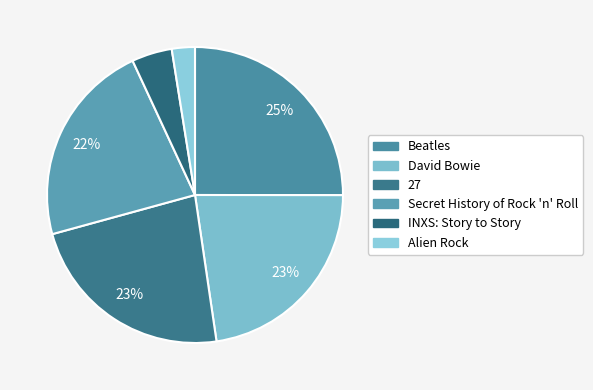

Is there any slice that represents more than half of the pie?

No